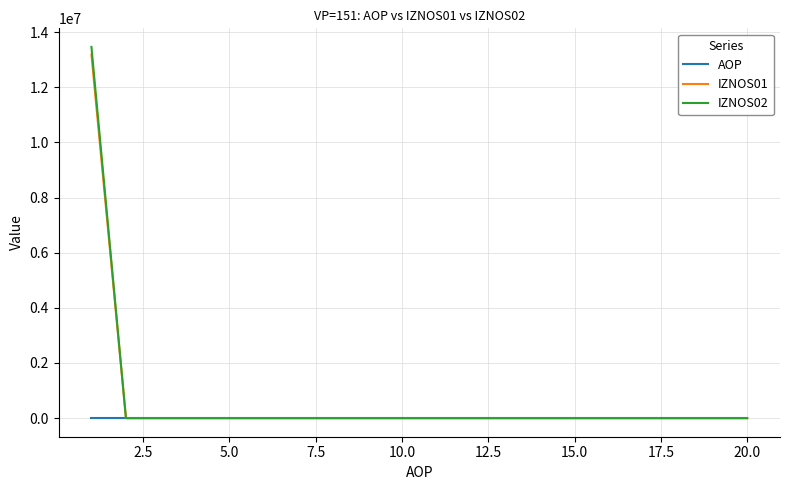

What is the highest value of the IZNOS02 series?

13461302.0